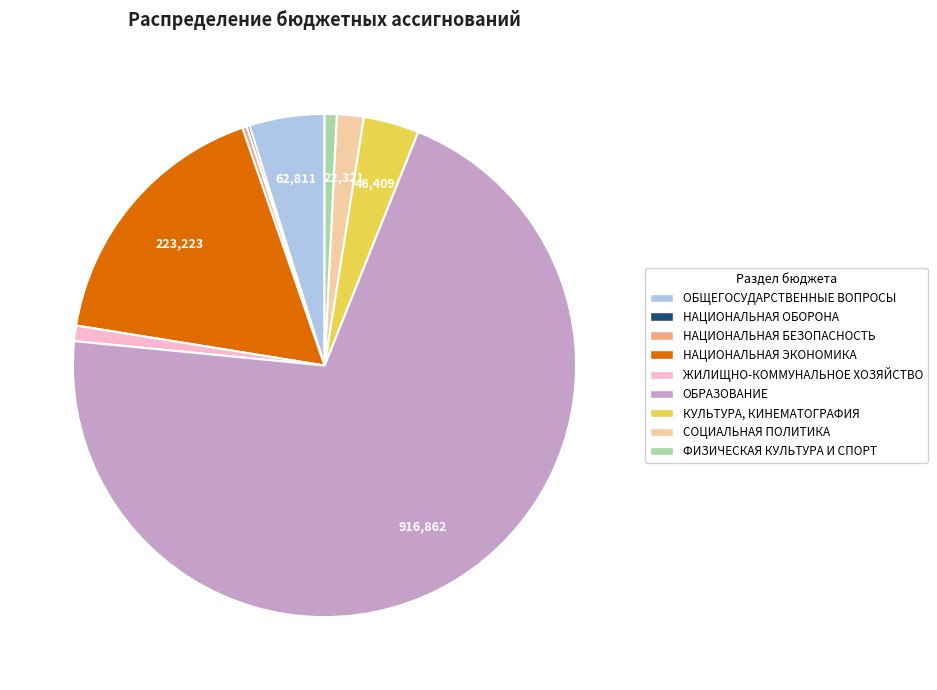

Is ОБРАЗОВАНИЕ the majority of the pie?

Yes